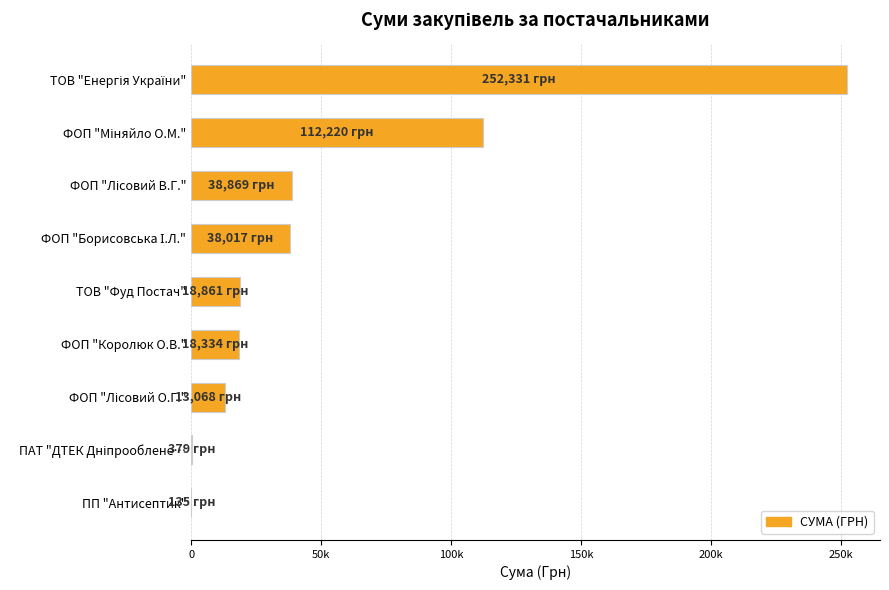

What is the smallest value displayed?

135.0